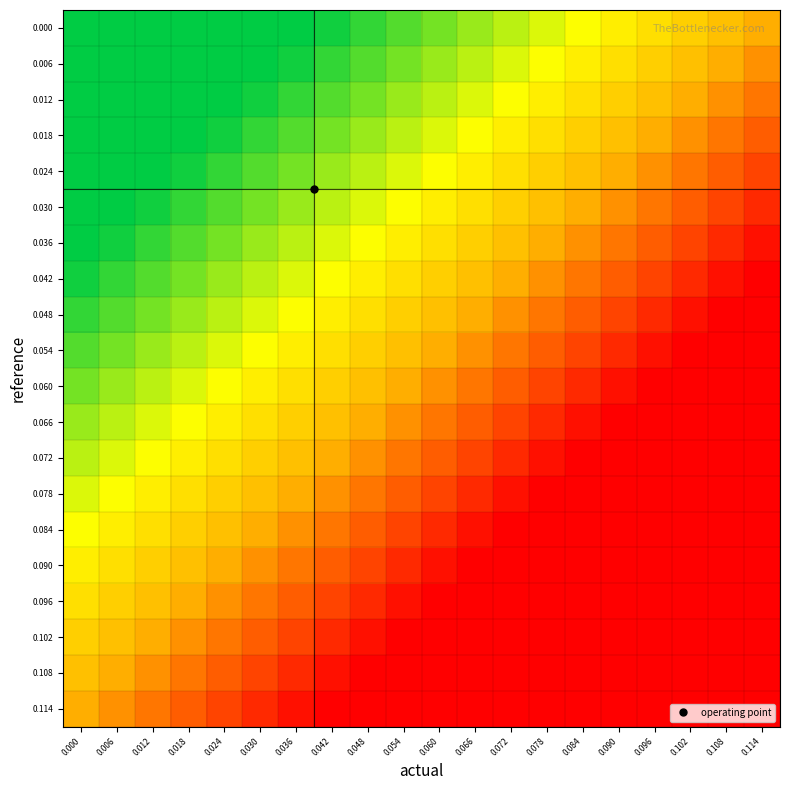

Reading left to right, what are all the values shown in this chart?

0.000: 0.000=0.0	0.006=0.0	0.012=0.0	0.018=0.0	0.024=0.0	0.030=0.0	0.036=0.0	0.042=0.0	0.048=0.1	0.054=0.1	0.060=0.1	0.066=0.2	0.072=0.2	0.078=0.3	0.084=0.3	0.090=0.3	0.096=0.4	0.102=0.4	0.108=0.5	0.114=0.5
0.006: 0.000=0.0	0.006=0.0	0.012=0.0	0.018=0.0	0.024=0.0	0.030=0.0	0.036=0.0	0.042=0.1	0.048=0.1	0.054=0.1	0.060=0.2	0.066=0.2	0.072=0.3	0.078=0.3	0.084=0.3	0.090=0.4	0.096=0.4	0.102=0.5	0.108=0.5	0.114=0.6
0.012: 0.000=0.0	0.006=0.0	0.012=0.0	0.018=0.0	0.024=0.0	0.030=0.0	0.036=0.1	0.042=0.1	0.048=0.1	0.054=0.2	0.060=0.2	0.066=0.3	0.072=0.3	0.078=0.3	0.084=0.4	0.090=0.4	0.096=0.5	0.102=0.5	0.108=0.6	0.114=0.7
0.018: 0.000=0.0	0.006=0.0	0.012=0.0	0.018=0.0	0.024=0.0	0.030=0.1	0.036=0.1	0.042=0.1	0.048=0.2	0.054=0.2	0.060=0.3	0.066=0.3	0.072=0.3	0.078=0.4	0.084=0.4	0.090=0.5	0.096=0.5	0.102=0.6	0.108=0.7	0.114=0.7
0.024: 0.000=0.0	0.006=0.0	0.012=0.0	0.018=0.0	0.024=0.1	0.030=0.1	0.036=0.1	0.042=0.2	0.048=0.2	0.054=0.3	0.060=0.3	0.066=0.3	0.072=0.4	0.078=0.4	0.084=0.5	0.090=0.5	0.096=0.6	0.102=0.7	0.108=0.7	0.114=0.8
0.030: 0.000=0.0	0.006=0.0	0.012=0.0	0.018=0.1	0.024=0.1	0.030=0.1	0.036=0.2	0.042=0.2	0.048=0.3	0.054=0.3	0.060=0.3	0.066=0.4	0.072=0.4	0.078=0.5	0.084=0.5	0.090=0.6	0.096=0.7	0.102=0.7	0.108=0.8	0.114=0.9
0.036: 0.000=0.0	0.006=0.0	0.012=0.1	0.018=0.1	0.024=0.1	0.030=0.2	0.036=0.2	0.042=0.3	0.048=0.3	0.054=0.3	0.060=0.4	0.066=0.4	0.072=0.5	0.078=0.5	0.084=0.6	0.090=0.7	0.096=0.7	0.102=0.8	0.108=0.9	0.114=0.9
0.042: 0.000=0.0	0.006=0.1	0.012=0.1	0.018=0.1	0.024=0.2	0.030=0.2	0.036=0.3	0.042=0.3	0.048=0.3	0.054=0.4	0.060=0.4	0.066=0.5	0.072=0.5	0.078=0.6	0.084=0.7	0.090=0.7	0.096=0.8	0.102=0.9	0.108=0.9	0.114=1.0
0.048: 0.000=0.1	0.006=0.1	0.012=0.1	0.018=0.2	0.024=0.2	0.030=0.3	0.036=0.3	0.042=0.3	0.048=0.4	0.054=0.4	0.060=0.5	0.066=0.5	0.072=0.6	0.078=0.7	0.084=0.7	0.090=0.8	0.096=0.9	0.102=0.9	0.108=1.0	0.114=1.0
0.054: 0.000=0.1	0.006=0.1	0.012=0.2	0.018=0.2	0.024=0.3	0.030=0.3	0.036=0.3	0.042=0.4	0.048=0.4	0.054=0.5	0.060=0.5	0.066=0.6	0.072=0.7	0.078=0.7	0.084=0.8	0.090=0.9	0.096=0.9	0.102=1.0	0.108=1.0	0.114=1.0
0.060: 0.000=0.1	0.006=0.2	0.012=0.2	0.018=0.3	0.024=0.3	0.030=0.3	0.036=0.4	0.042=0.4	0.048=0.5	0.054=0.5	0.060=0.6	0.066=0.7	0.072=0.7	0.078=0.8	0.084=0.9	0.090=0.9	0.096=1.0	0.102=1.0	0.108=1.0	0.114=1.0
0.066: 0.000=0.2	0.006=0.2	0.012=0.3	0.018=0.3	0.024=0.3	0.030=0.4	0.036=0.4	0.042=0.5	0.048=0.5	0.054=0.6	0.060=0.7	0.066=0.7	0.072=0.8	0.078=0.9	0.084=0.9	0.090=1.0	0.096=1.0	0.102=1.0	0.108=1.0	0.114=1.0
0.072: 0.000=0.2	0.006=0.3	0.012=0.3	0.018=0.3	0.024=0.4	0.030=0.4	0.036=0.5	0.042=0.5	0.048=0.6	0.054=0.7	0.060=0.7	0.066=0.8	0.072=0.9	0.078=0.9	0.084=1.0	0.090=1.0	0.096=1.0	0.102=1.0	0.108=1.0	0.114=1.0
0.078: 0.000=0.3	0.006=0.3	0.012=0.3	0.018=0.4	0.024=0.4	0.030=0.5	0.036=0.5	0.042=0.6	0.048=0.7	0.054=0.7	0.060=0.8	0.066=0.9	0.072=0.9	0.078=1.0	0.084=1.0	0.090=1.0	0.096=1.0	0.102=1.0	0.108=1.0	0.114=1.0
0.084: 0.000=0.3	0.006=0.3	0.012=0.4	0.018=0.4	0.024=0.5	0.030=0.5	0.036=0.6	0.042=0.7	0.048=0.7	0.054=0.8	0.060=0.9	0.066=0.9	0.072=1.0	0.078=1.0	0.084=1.0	0.090=1.0	0.096=1.0	0.102=1.0	0.108=1.0	0.114=1.0
0.090: 0.000=0.3	0.006=0.4	0.012=0.4	0.018=0.5	0.024=0.5	0.030=0.6	0.036=0.7	0.042=0.7	0.048=0.8	0.054=0.9	0.060=0.9	0.066=1.0	0.072=1.0	0.078=1.0	0.084=1.0	0.090=1.0	0.096=1.0	0.102=1.0	0.108=1.0	0.114=1.0
0.096: 0.000=0.4	0.006=0.4	0.012=0.5	0.018=0.5	0.024=0.6	0.030=0.7	0.036=0.7	0.042=0.8	0.048=0.9	0.054=0.9	0.060=1.0	0.066=1.0	0.072=1.0	0.078=1.0	0.084=1.0	0.090=1.0	0.096=1.0	0.102=1.0	0.108=1.0	0.114=1.0
0.102: 0.000=0.4	0.006=0.5	0.012=0.5	0.018=0.6	0.024=0.7	0.030=0.7	0.036=0.8	0.042=0.9	0.048=0.9	0.054=1.0	0.060=1.0	0.066=1.0	0.072=1.0	0.078=1.0	0.084=1.0	0.090=1.0	0.096=1.0	0.102=1.0	0.108=1.0	0.114=1.0
0.108: 0.000=0.5	0.006=0.5	0.012=0.6	0.018=0.7	0.024=0.7	0.030=0.8	0.036=0.9	0.042=0.9	0.048=1.0	0.054=1.0	0.060=1.0	0.066=1.0	0.072=1.0	0.078=1.0	0.084=1.0	0.090=1.0	0.096=1.0	0.102=1.0	0.108=1.0	0.114=1.0
0.114: 0.000=0.5	0.006=0.6	0.012=0.7	0.018=0.7	0.024=0.8	0.030=0.9	0.036=0.9	0.042=1.0	0.048=1.0	0.054=1.0	0.060=1.0	0.066=1.0	0.072=1.0	0.078=1.0	0.084=1.0	0.090=1.0	0.096=1.0	0.102=1.0	0.108=1.0	0.114=1.0